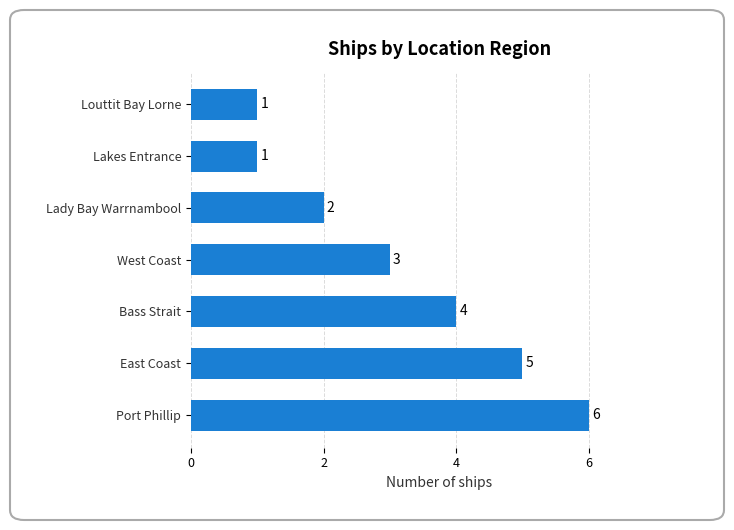

What is the maximum value shown in the chart?

6